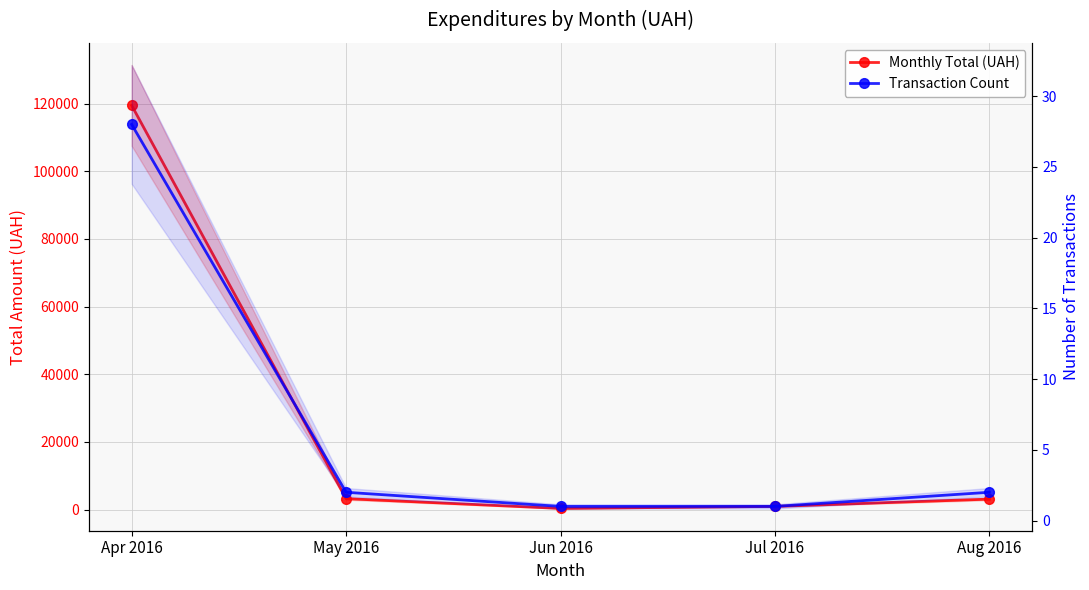

How many lines are shown in the chart?

2